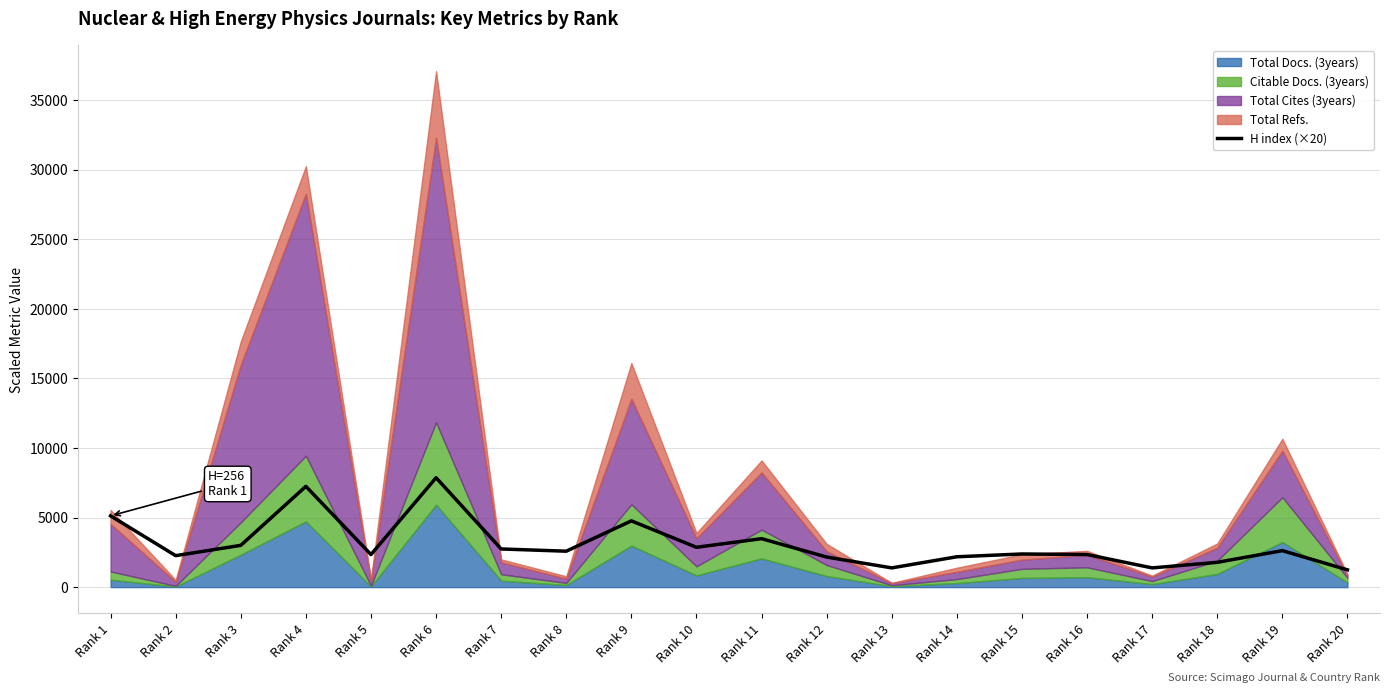

What is the value of the 8th point from the left?

2580